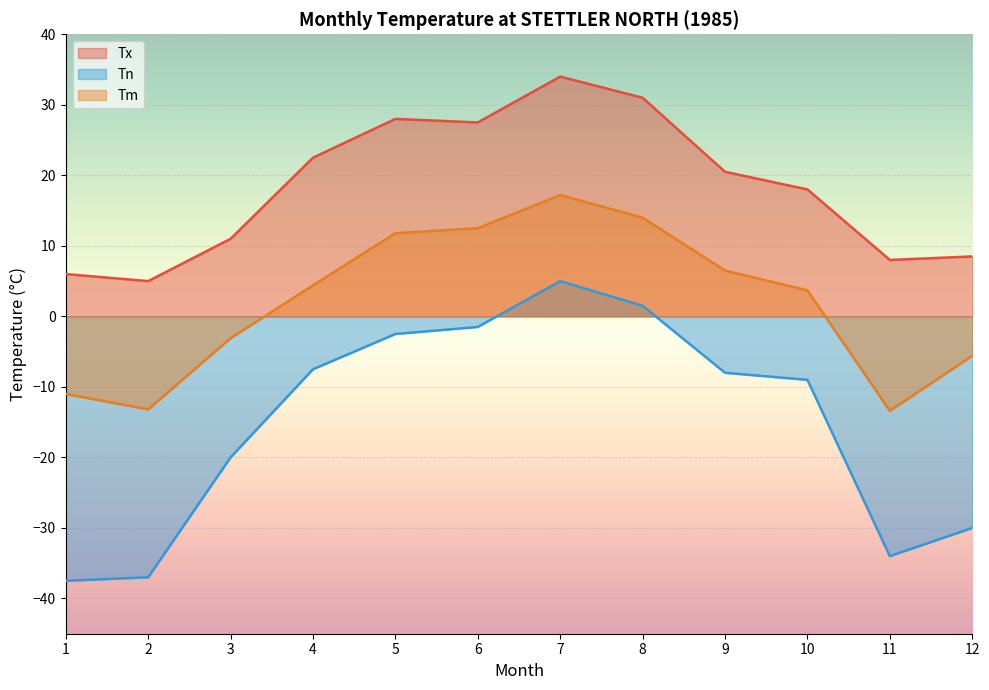

Which series changed the most between 2 and 3?

Tn